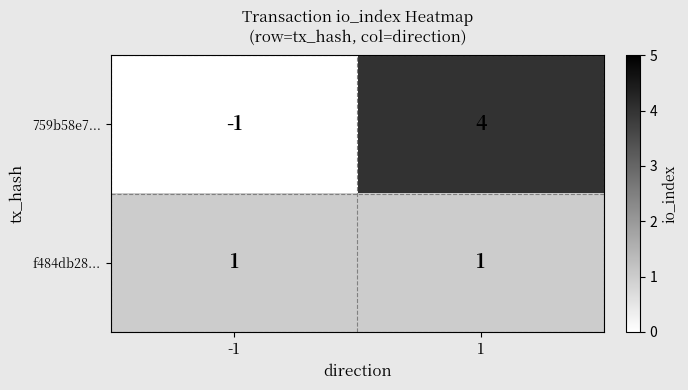

Read the 759b58e7... value at 1.

4